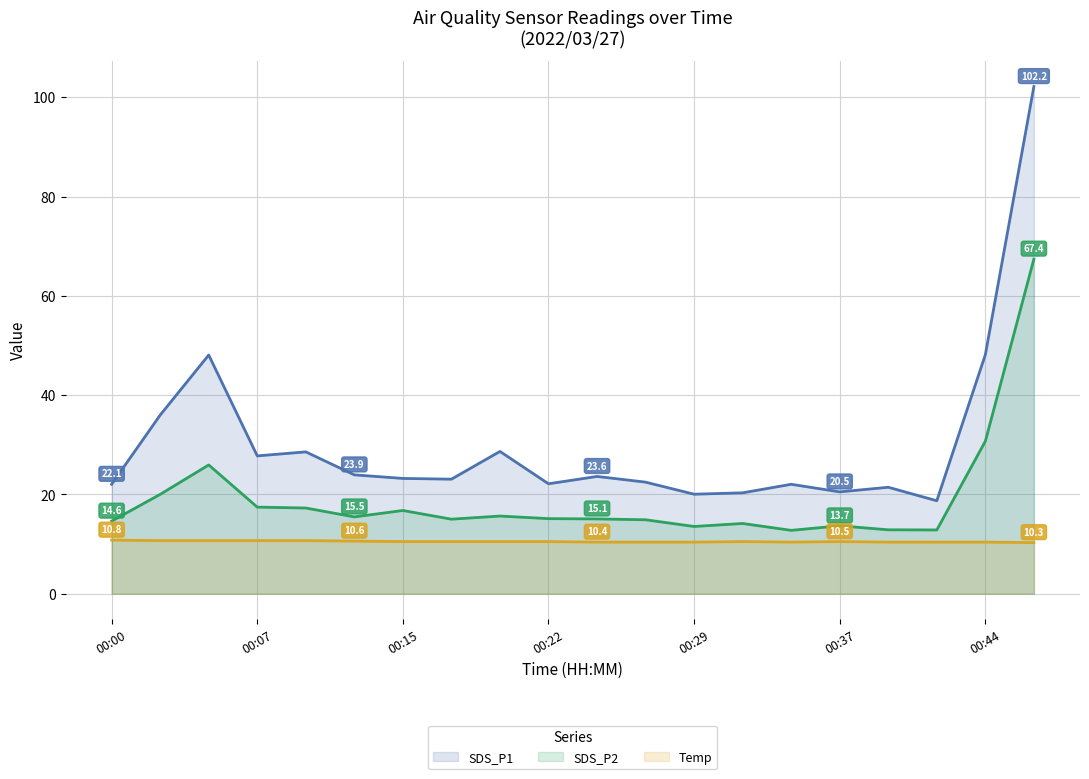

True or false: SDS_P1 and Temp cross at least once.

False